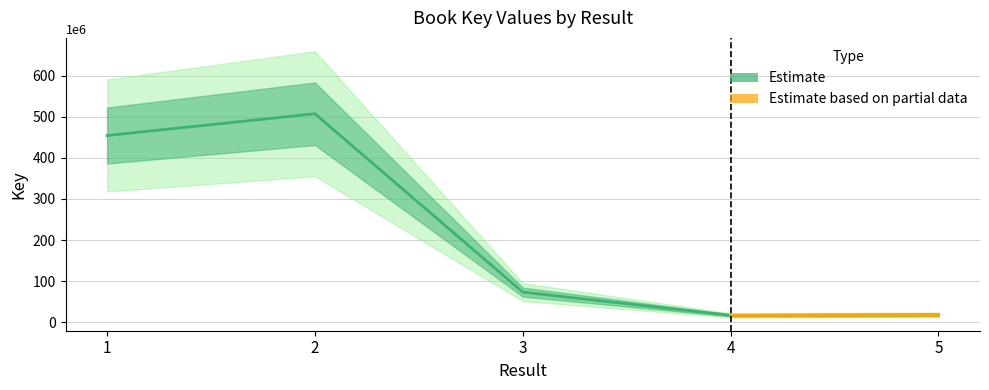

Which category has the lowest value across all series?

4